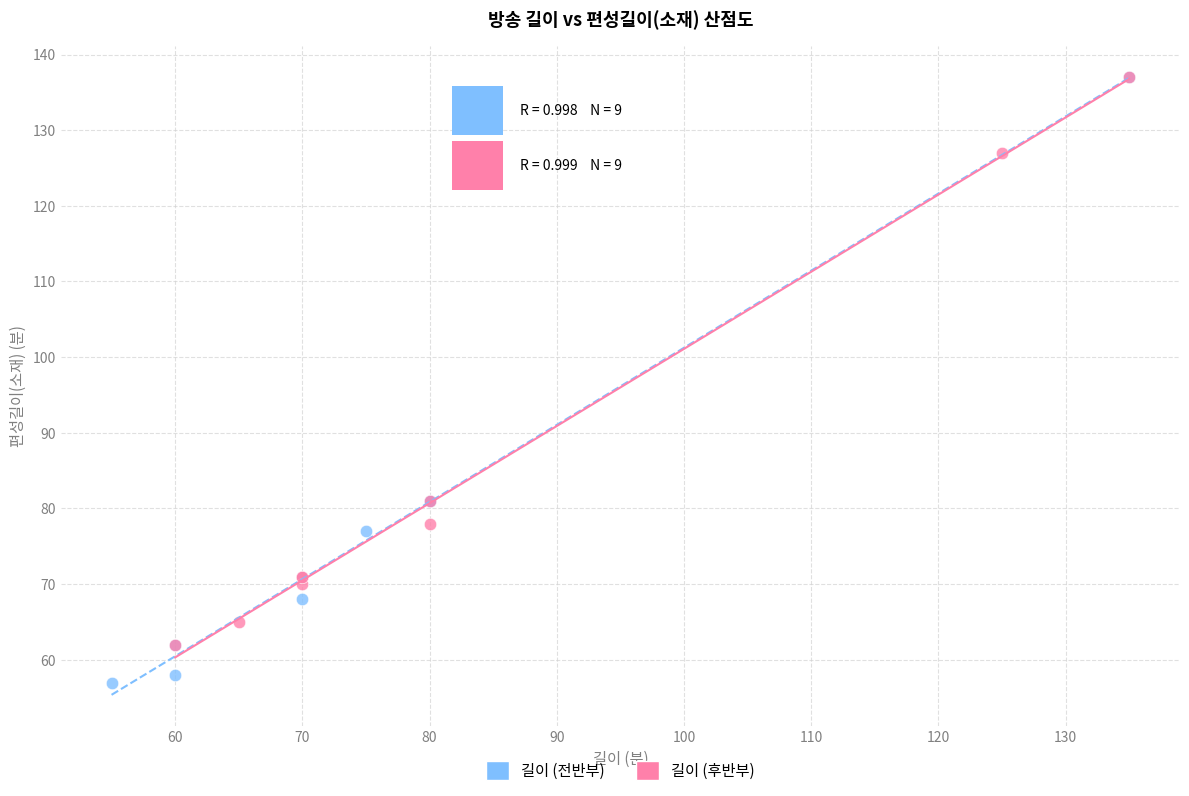

Which series contains the lowest Y value?

길이 (전반부)